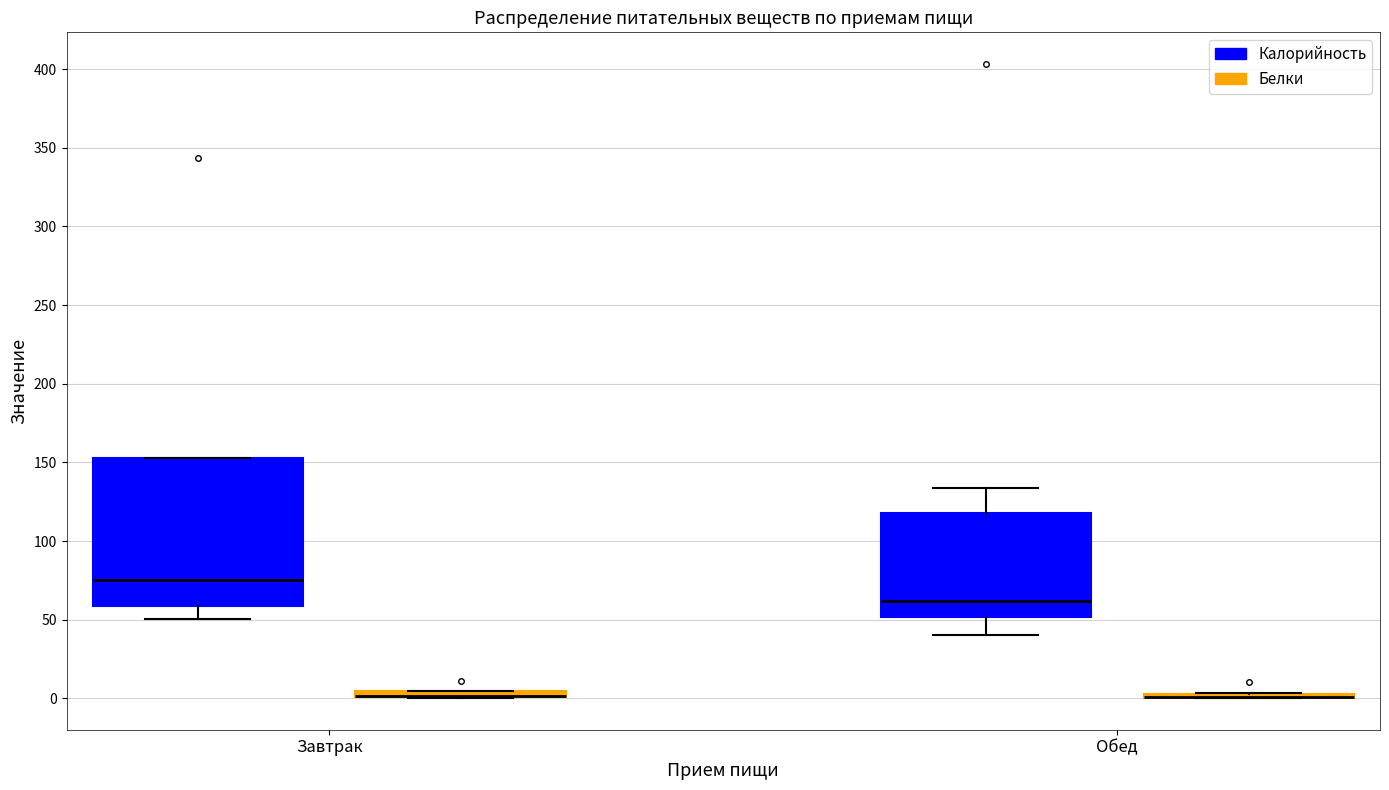

Comparing the boxes themselves (not the whiskers), which one is the tallest?

Завтрак (Калорийность)